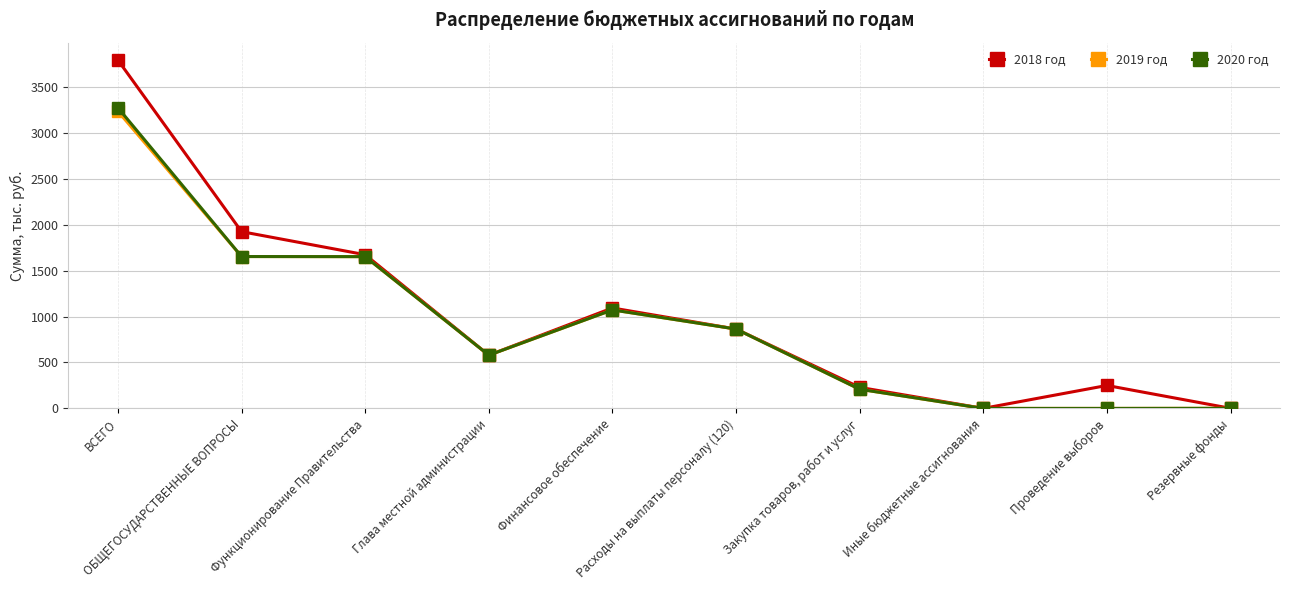

Which series has the widest spread of values?

2018 год